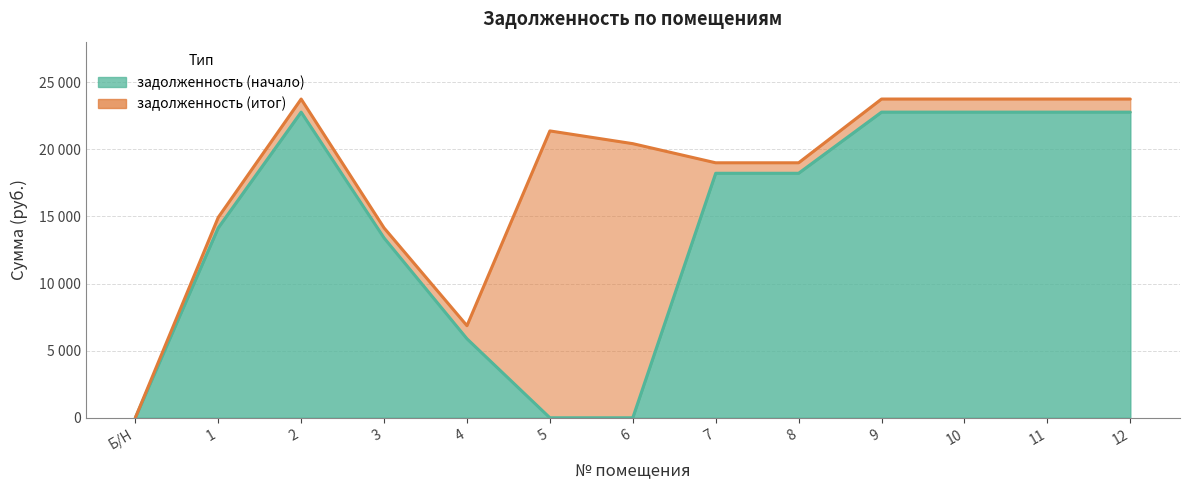

Which has a higher value, 9 or 4?

9